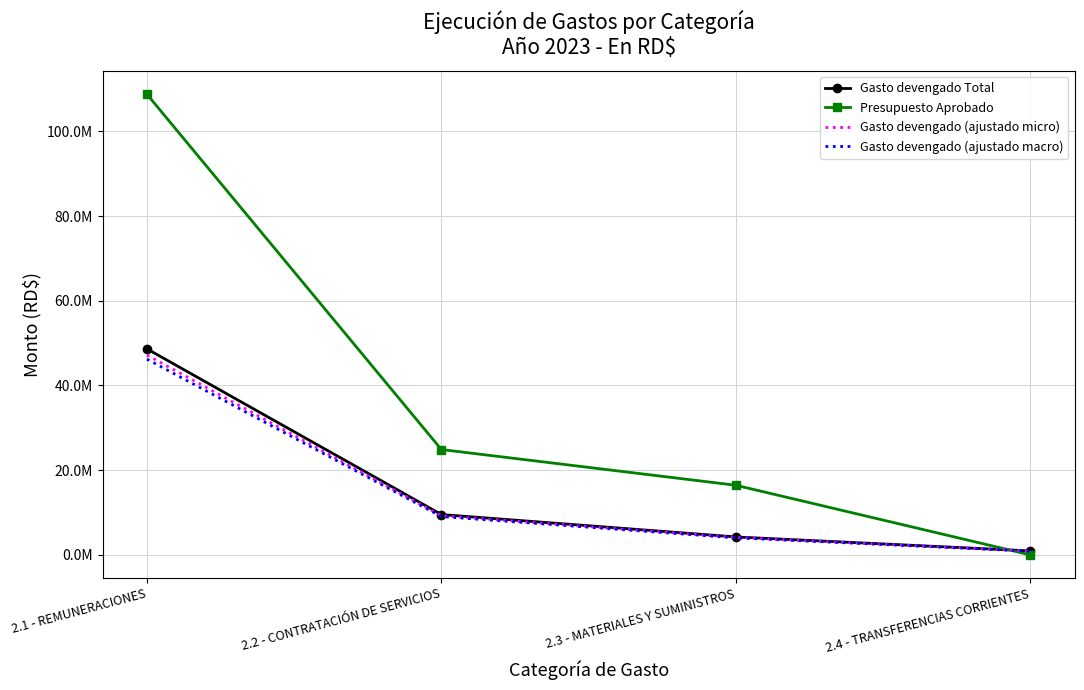

What are all the series names shown in the legend?

Gasto devengado Total, Presupuesto Aprobado, Gasto devengado (ajustado micro), Gasto devengado (ajustado macro)